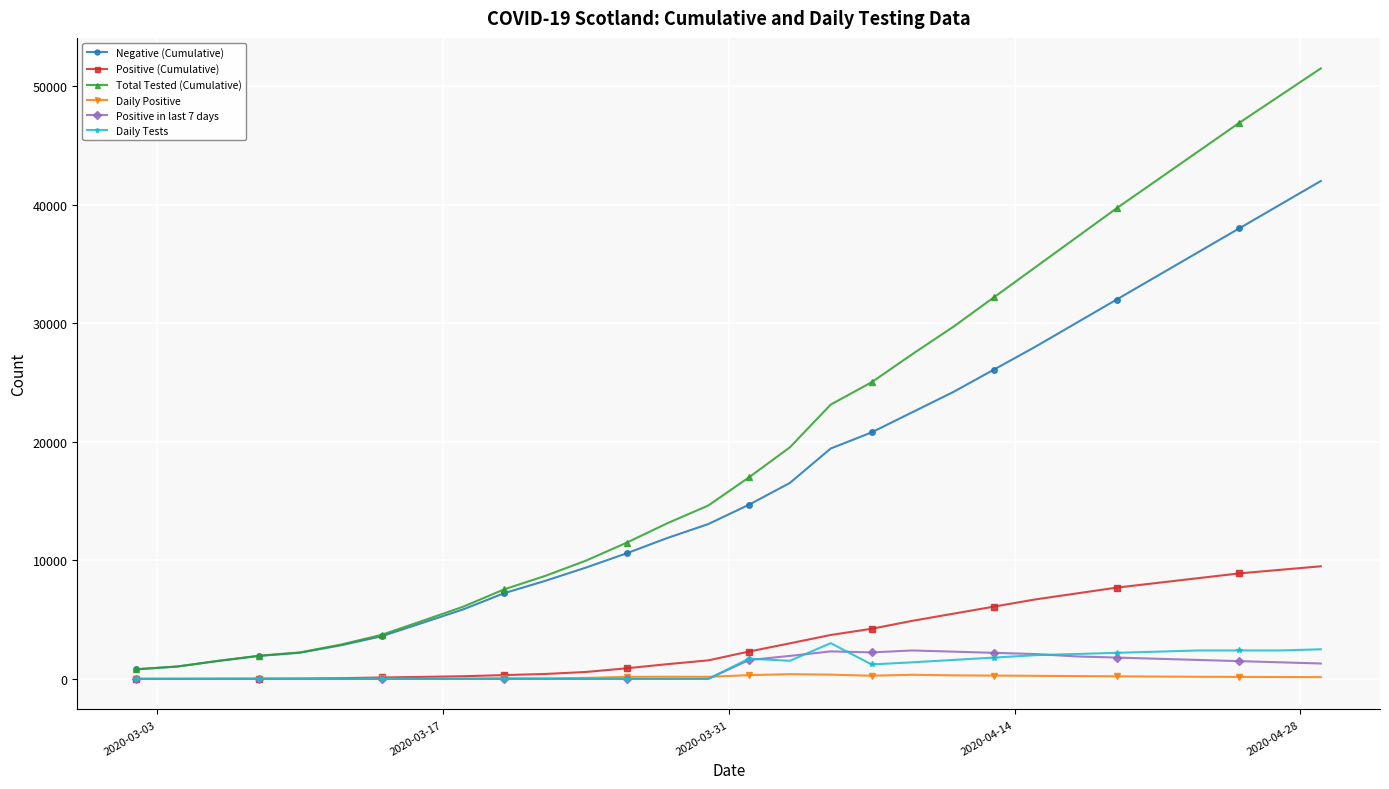

What is the lowest value of the Negative (Cumulative) series?

814